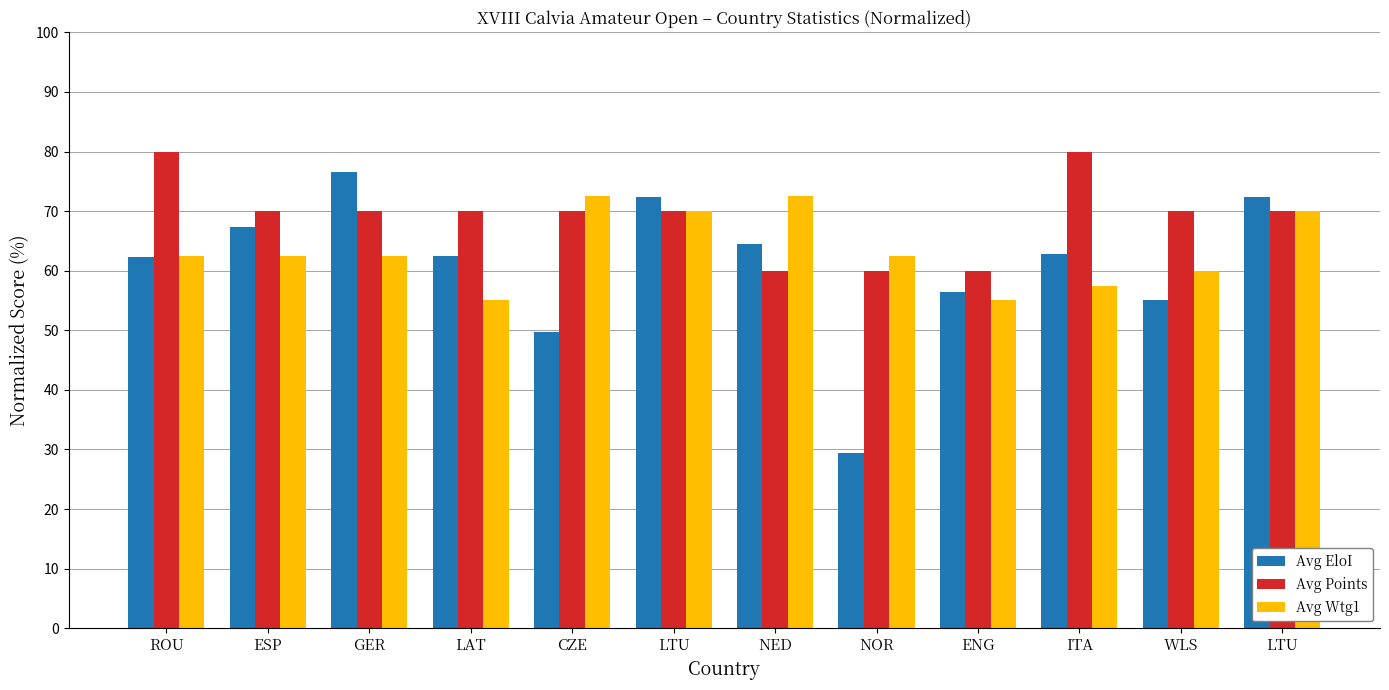

How many values in the Avg Wtg1 series exceed 62?

8